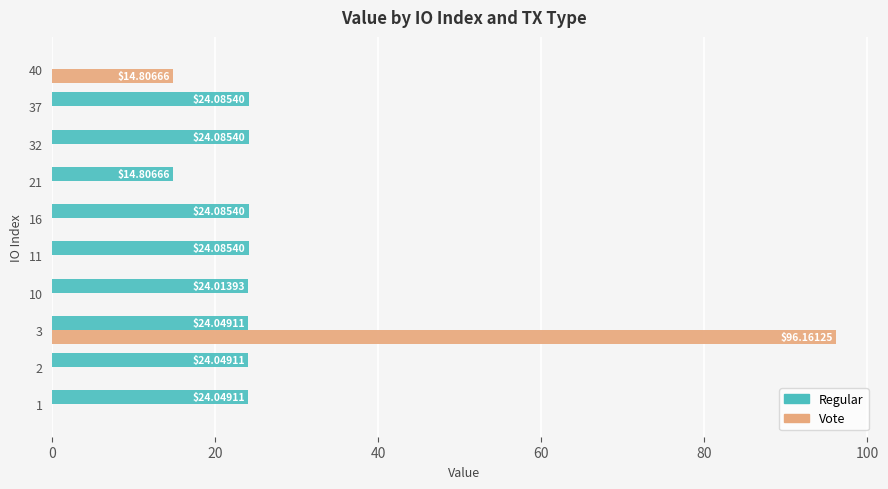

What is the sum of all Vote values?

111.0